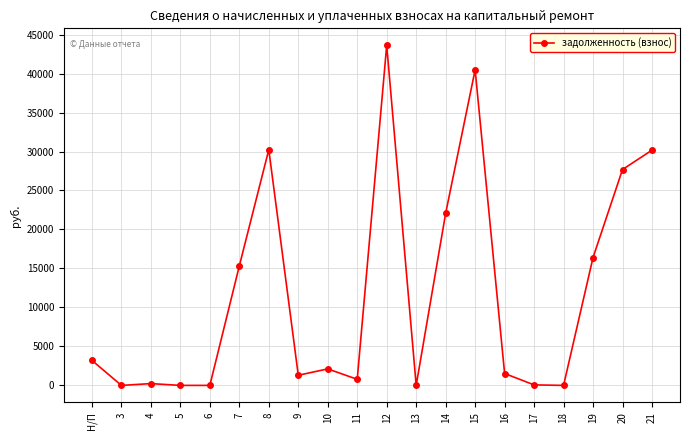

What position from the left is 4?

3